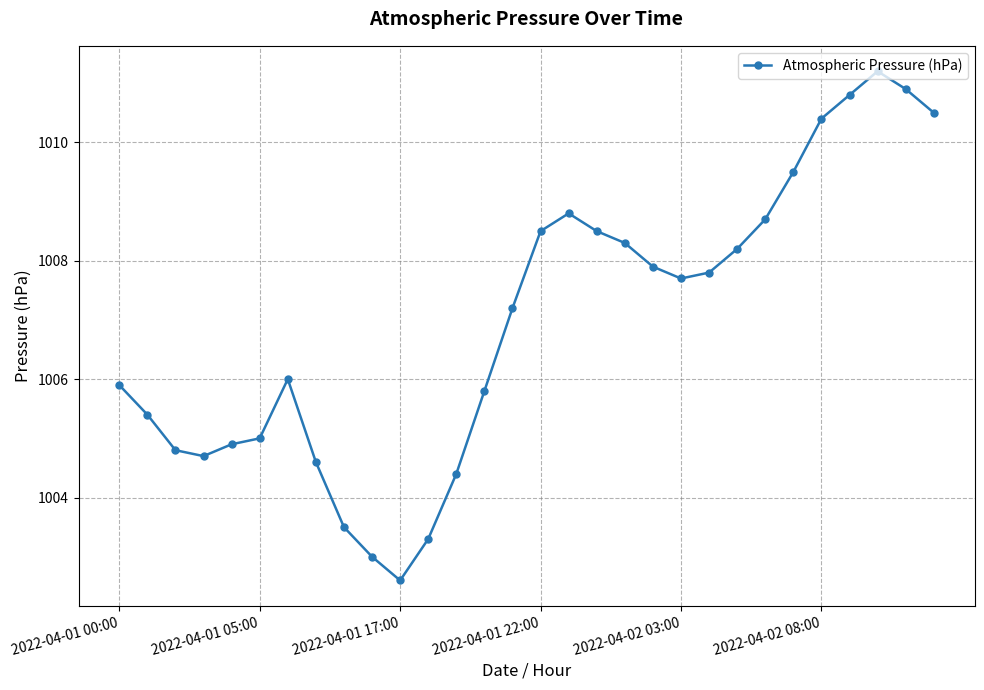

What is the value of the 8th point from the left?

1004.6